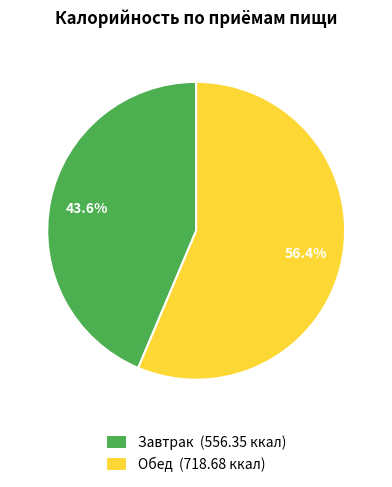

Does Завтрак represent more than half of the total?

No